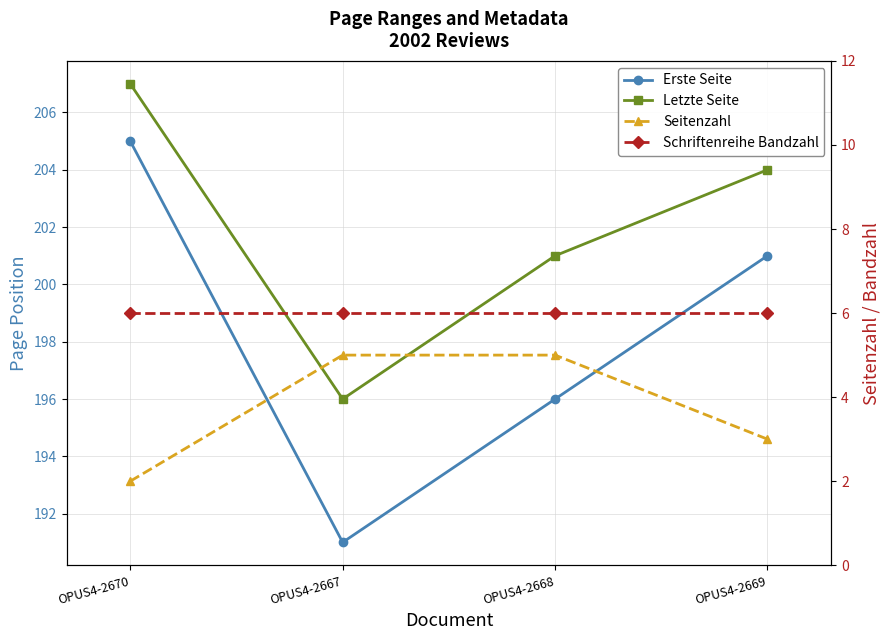

At which label does Seitenzahl reach its peak?

OPUS4-2667